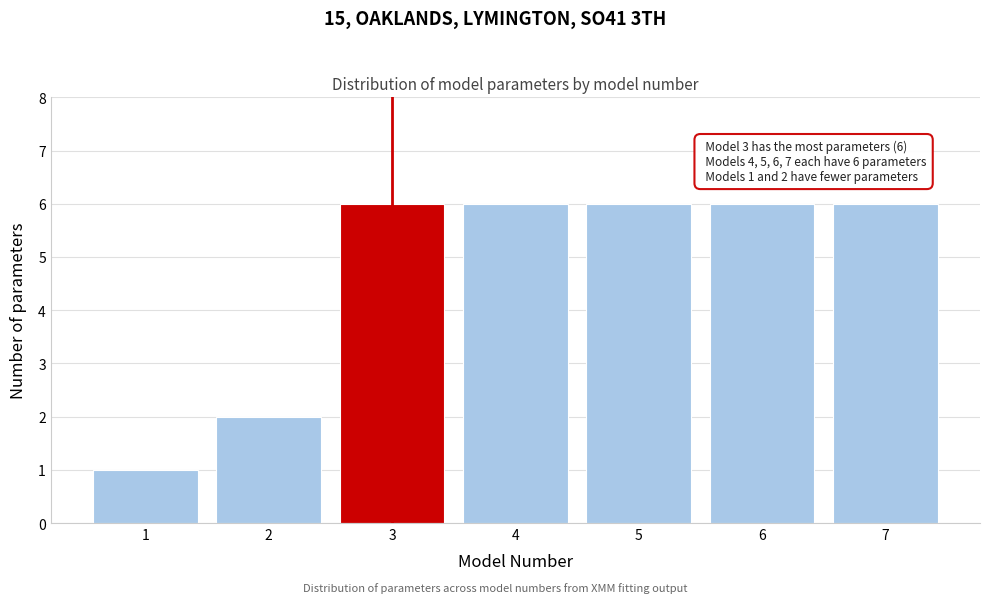

Reading right to left, list all the values displayed in this chart.

6	6	6	6	6	2	1